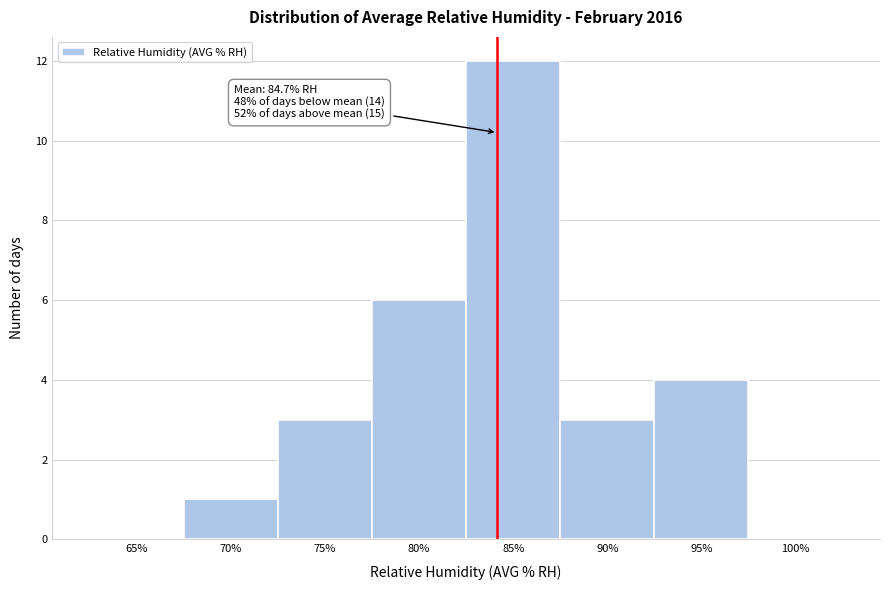

Reading right to left, transcribe all the data shown in this chart.

100%=0	95%=4	90%=3	85%=12	80%=6	75%=3	70%=1	65%=0